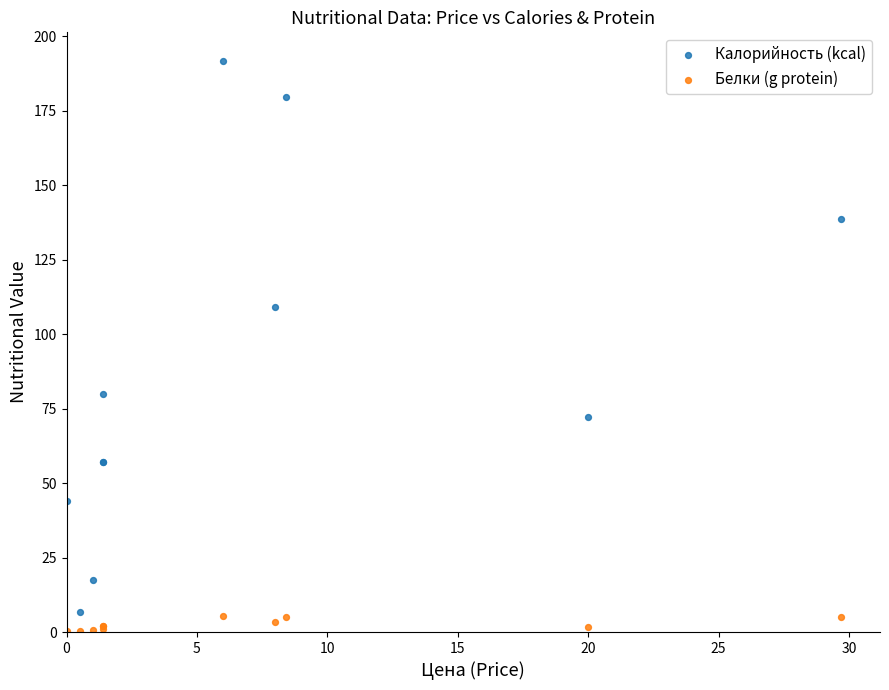

Which series reaches the maximum Y coordinate?

Калорийность (kcal)